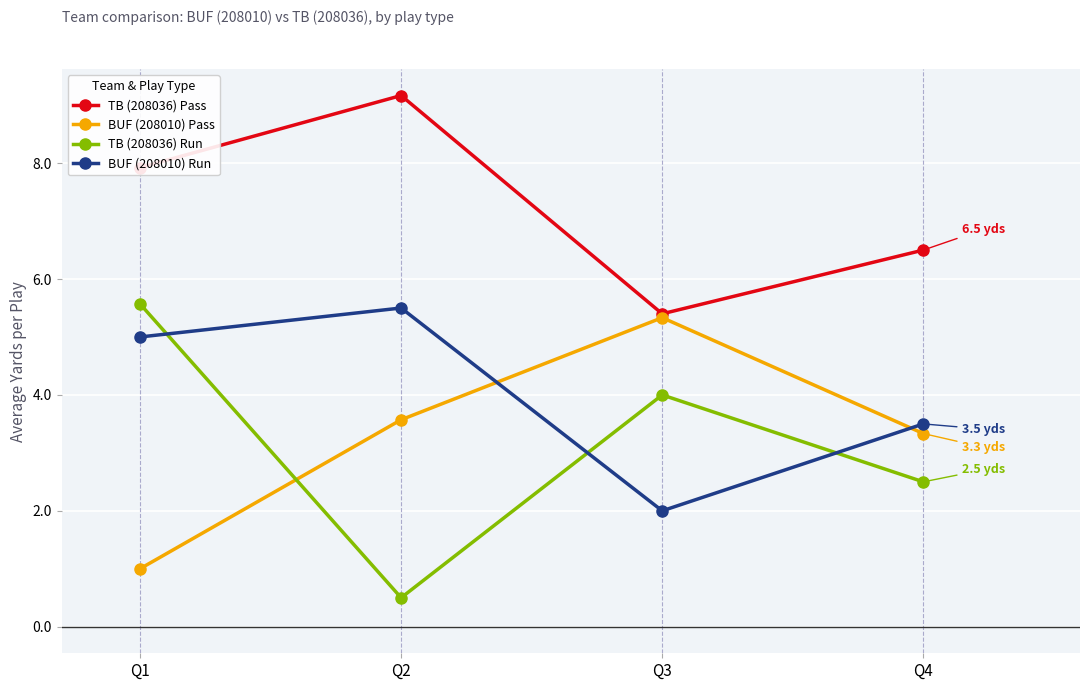

What is the sum of the BUF (208010) Pass values at Q1 and Q2?

4.6